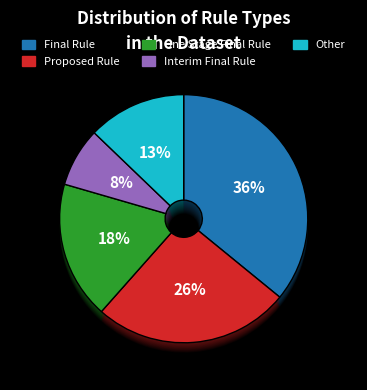

Combined, what portion of the pie is Proposed Rule and Final Rule?

61.5%